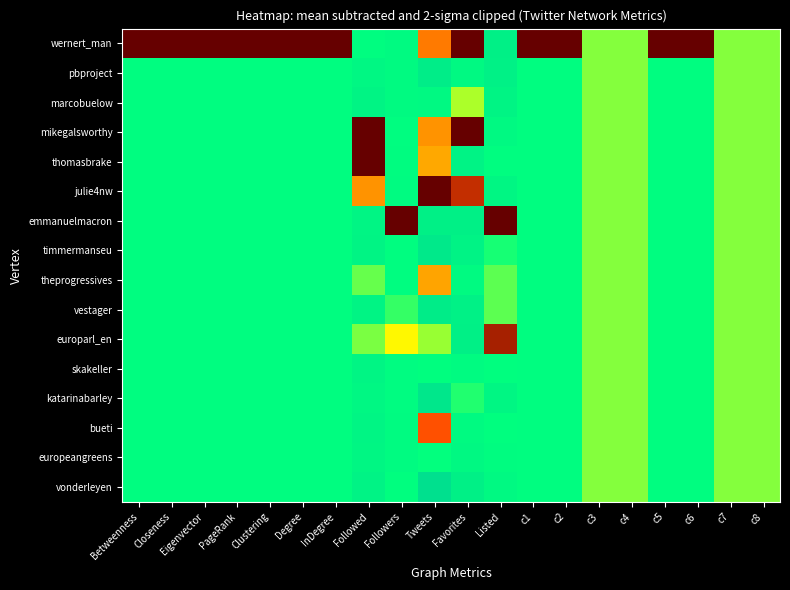

At how many categories does at least one series exceed 0?

16